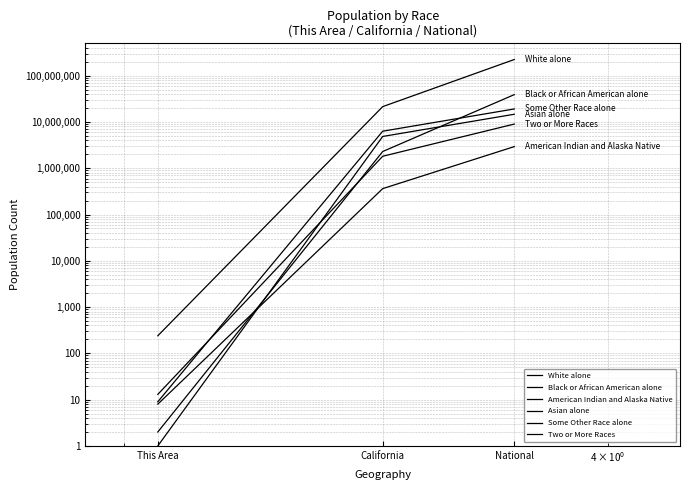

Rank the series by their maximum value, from lowest to highest.

American Indian and Alaska Native, Two or More Races, Asian alone, Some Other Race alone, Black or African American alone, White alone